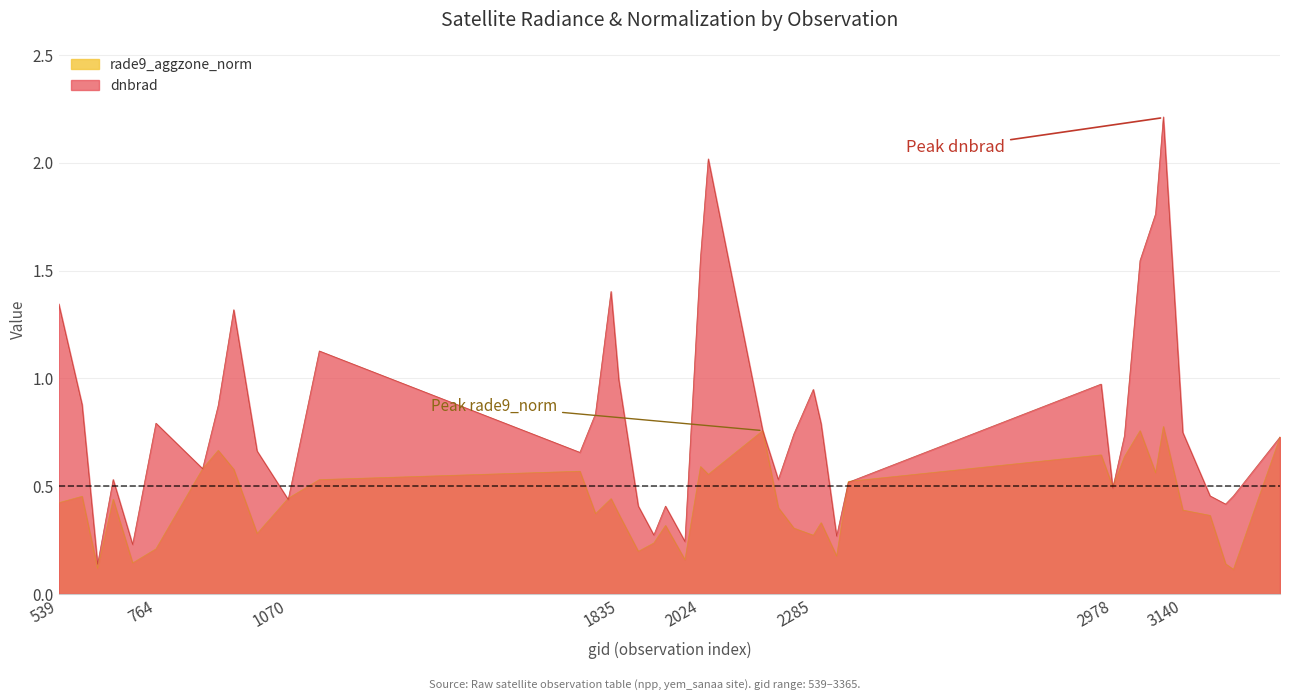

Which series has the largest range (max minus min)?

dnbrad